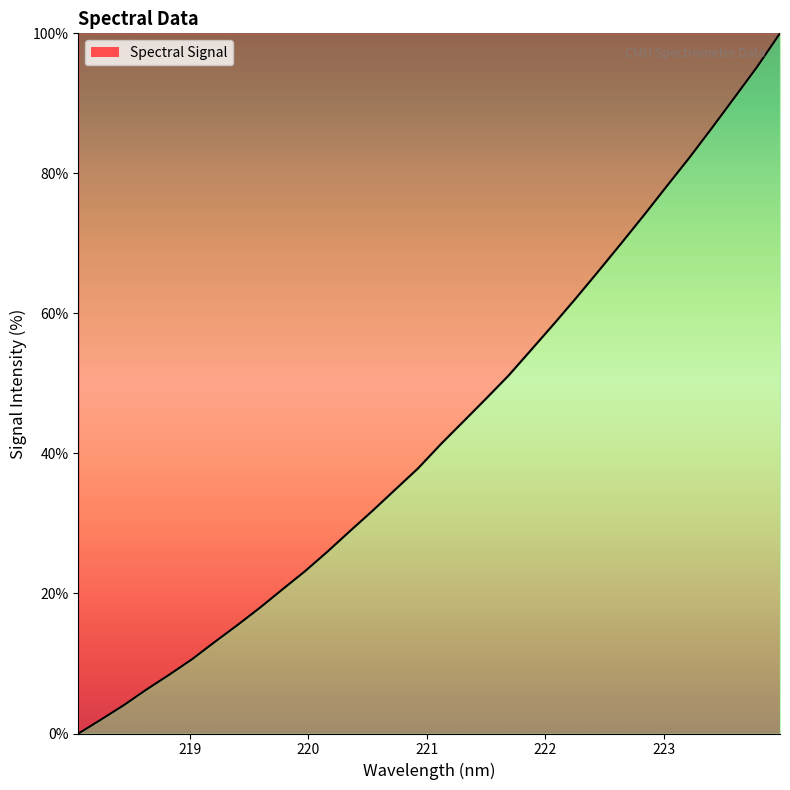

What is the greatest value displayed?

100.0